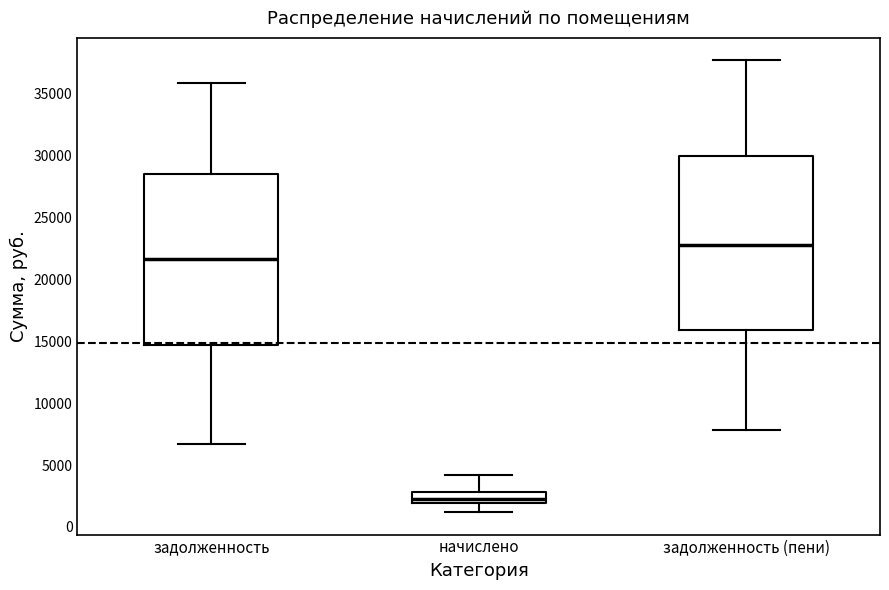

Reading left to right, read every box against the y-axis: the position of its median line, the range the box covers, and the ends of its whiskers. The values are not printed on the chart, so give them approximately, as read against the axis.

задолженность: median 21500, box 14500 to 28500, whiskers 6500 to 36000
начислено: median 2000 (just above the box's lower edge), box 2000 to 3000, whiskers 1000 to 4000
задолженность (пени): median 23000, box 16000 to 30000, whiskers 8000 to 37500